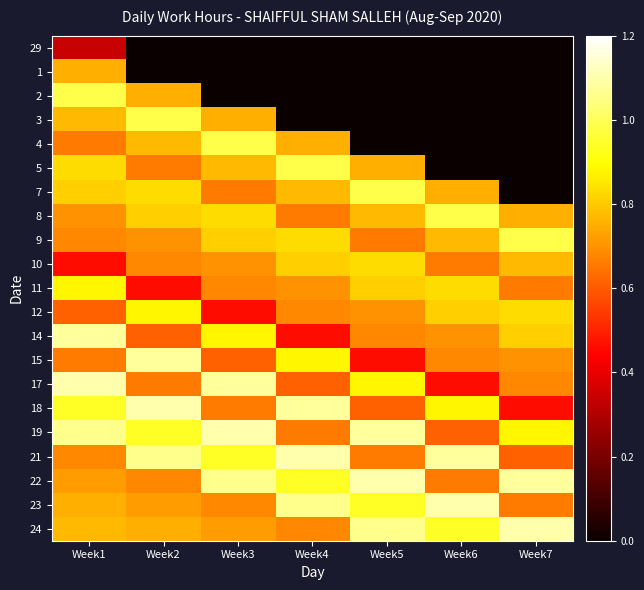

Rank the series by their maximum value, from lowest to highest.

29, 1, 10, 11, 12, 2, 3, 4, 5, 7, 8, 9, 14, 15, 17, 18, 19, 21, 22, 23, 24